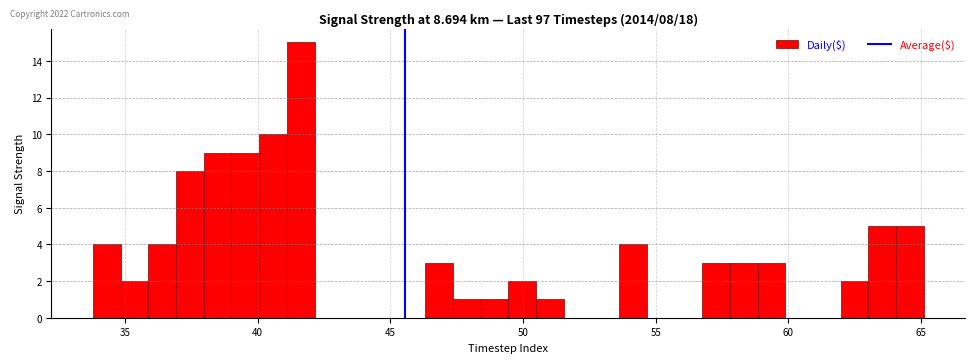

Read against the x-axis, roughly where is the centre of the tallest bar?

41.5